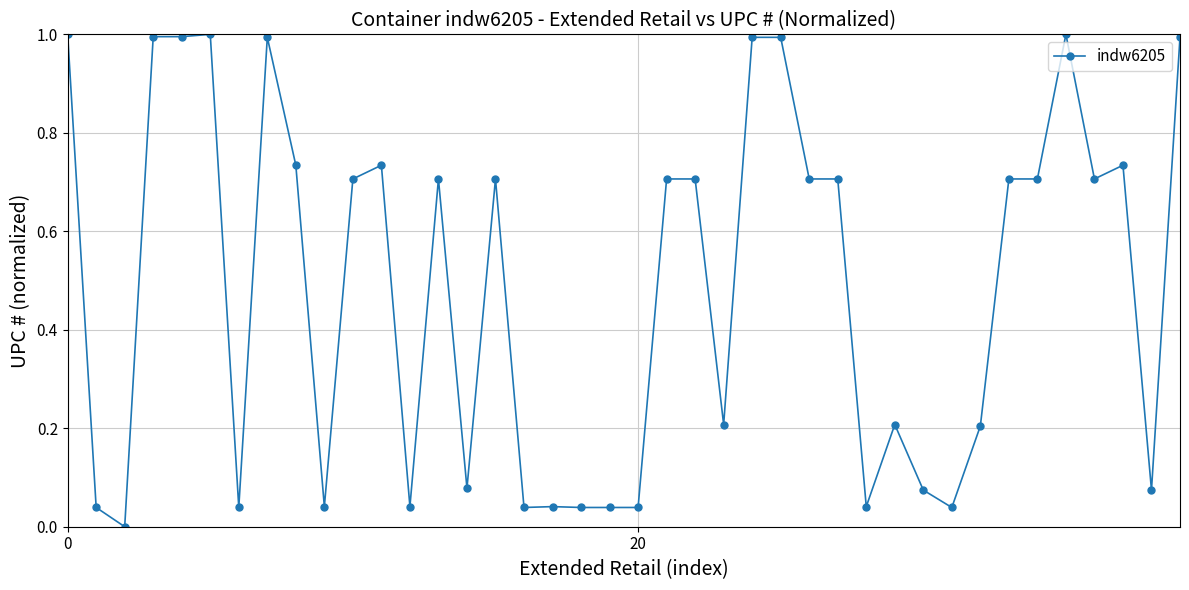

What is the maximum value shown in the chart?

1.0